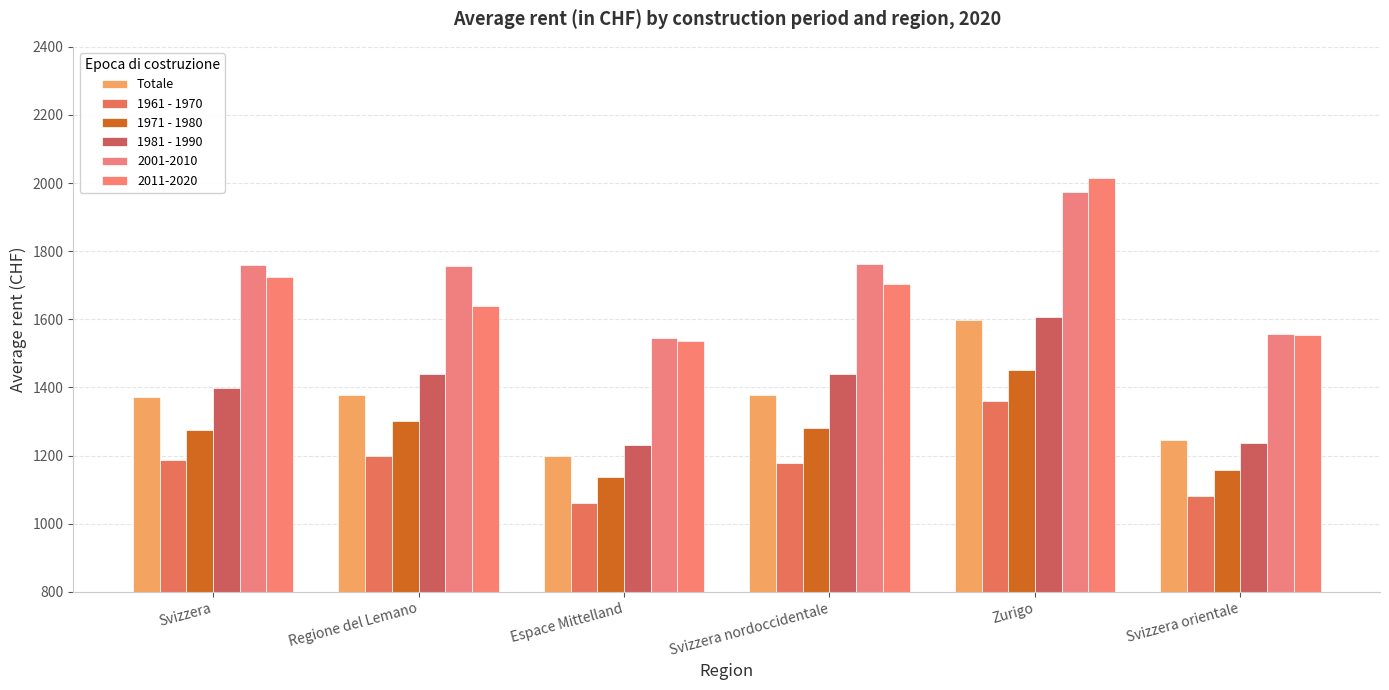

What is the greatest value displayed?

2014